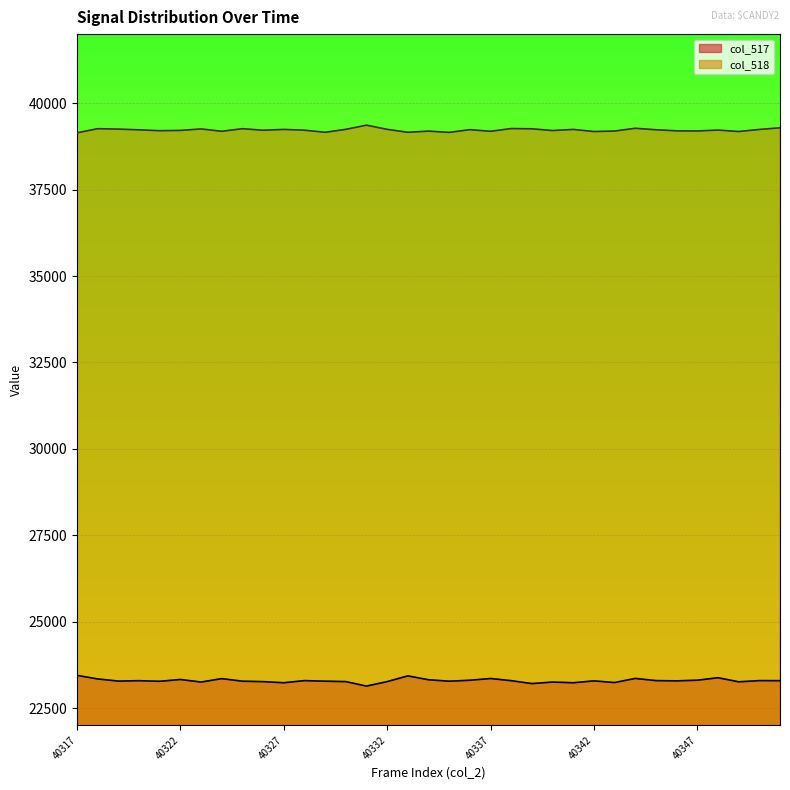

List the labels in order of col_518 value, smallest first.

40317, 40335, 40329, 40333, 40342, 40349, 40324, 40337, 40334, 40343, 40347, 40346, 40321, 40340, 40322, 40326, 40328, 40348, 40320, 40345, 40336, 40350, 40327, 40341, 40330, 40332, 40319, 40323, 40339, 40318, 40325, 40338, 40344, 40351, 40331